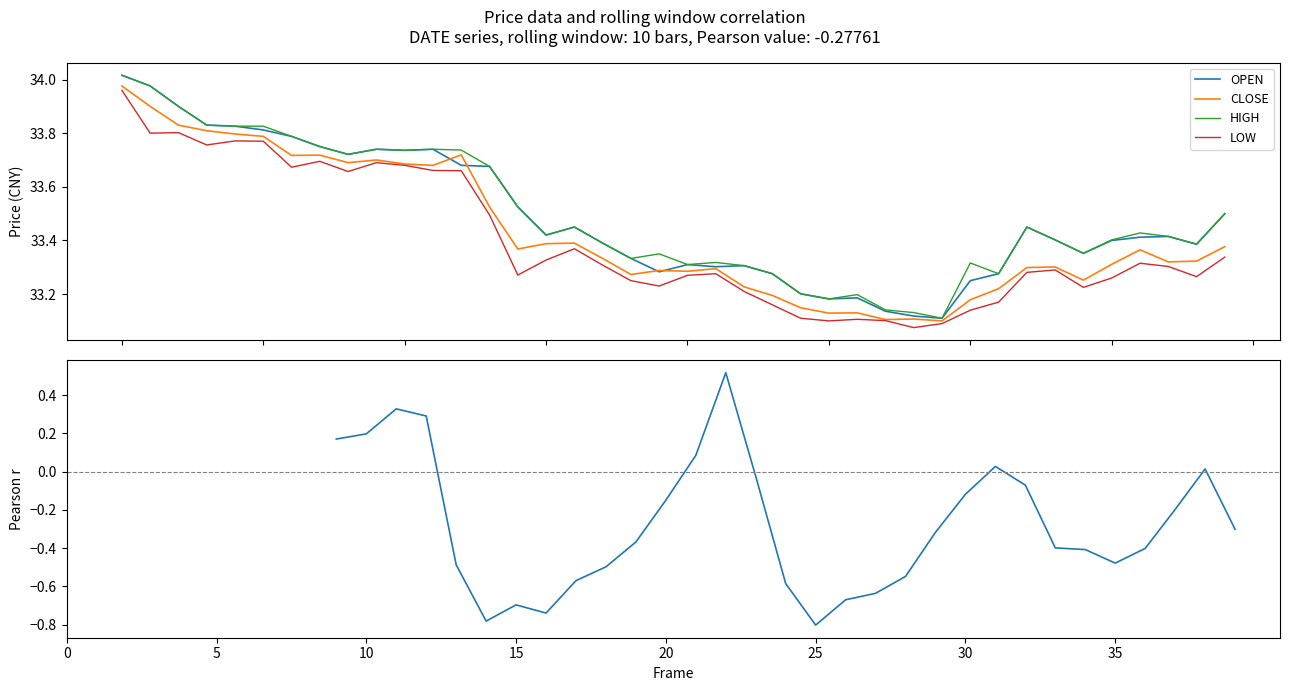

At which label does Pearson r (CLOSE vs VOLUME) first exceed 0?

9